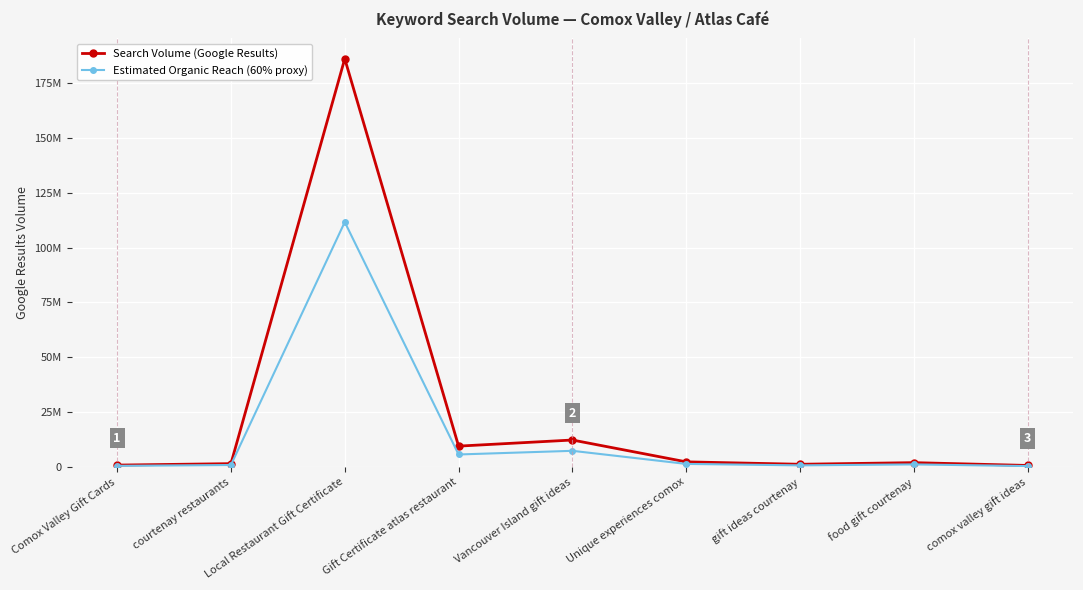

Reading right to left, extract all data points from this chart.

Search Volume (Google Results): comox valley gift ideas=710000	food gift courtenay=1990000	gift ideas courtenay=1250000	Unique experiences comox=2350000	Vancouver Island gift ideas=12300000	Gift Certificate atlas restaurant=9520000	Local Restaurant Gift Certificate=186000000	courtenay restaurants=1530000	Comox Valley Gift Cards=875000
Estimated Organic Reach (60% proxy): comox valley gift ideas=426000	food gift courtenay=1194000	gift ideas courtenay=750000	Unique experiences comox=1410000	Vancouver Island gift ideas=7380000	Gift Certificate atlas restaurant=5712000	Local Restaurant Gift Certificate=111600000	courtenay restaurants=918000	Comox Valley Gift Cards=525000